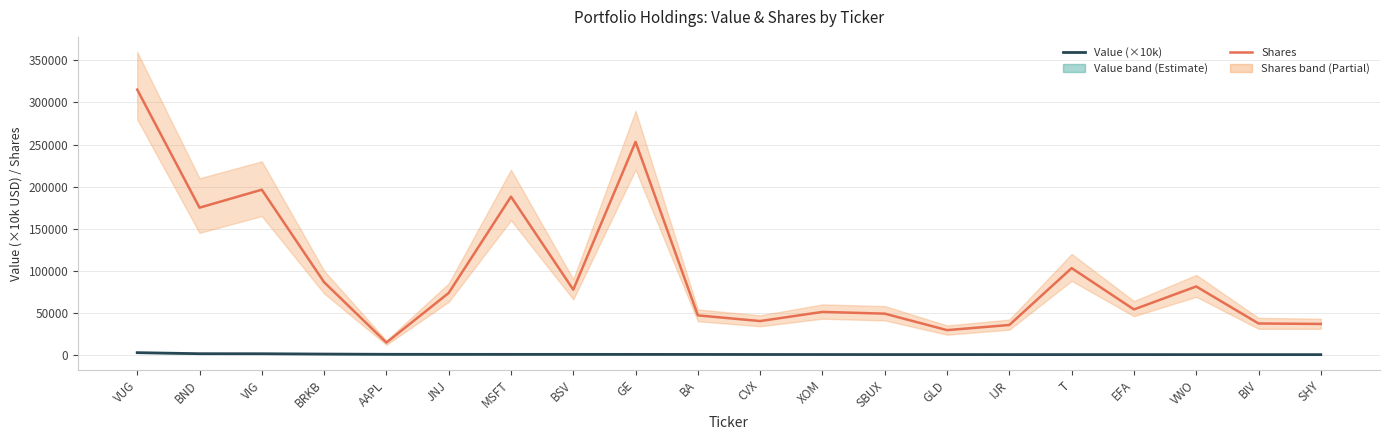

What is the sum of the Shares or principal amount values at GE and SBUX?

302187.0